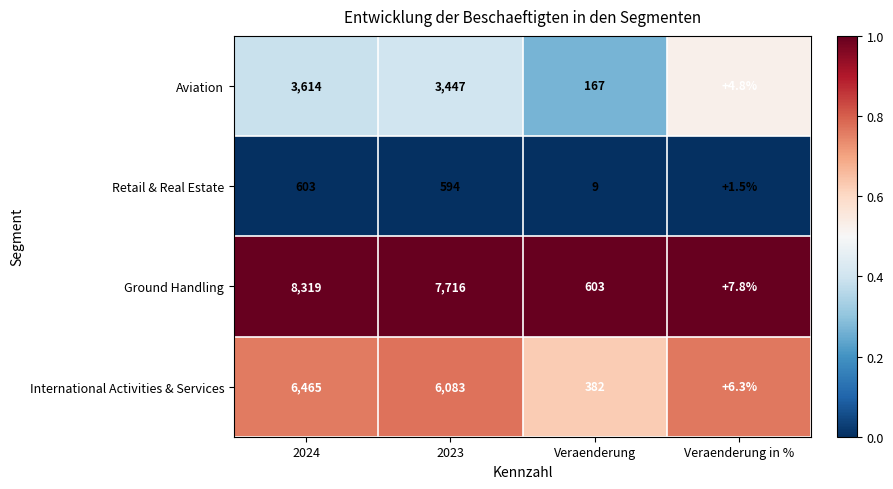

Between 2024 and Veraenderung in %, which series saw the biggest shift?

Ground Handling